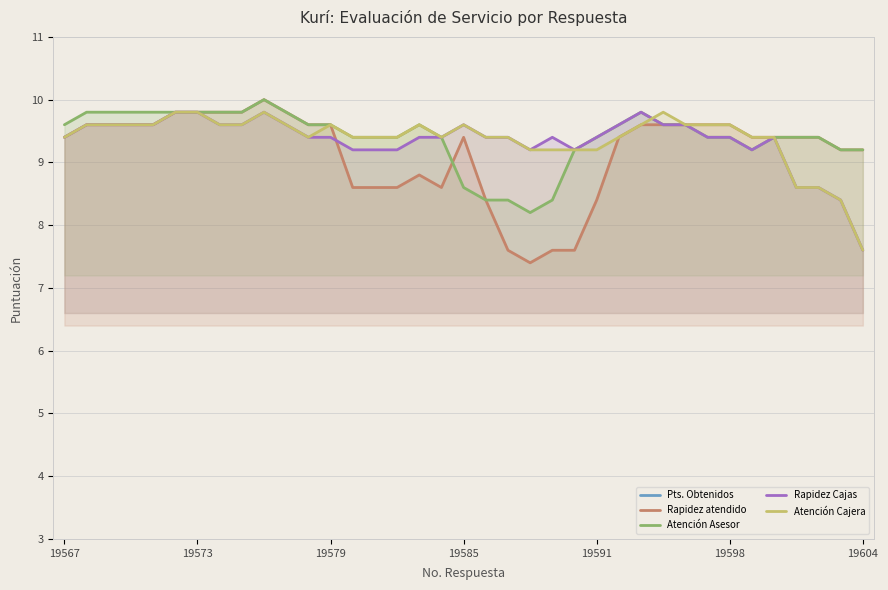

Is the value of Atención Cajera at 15 greater than the value of Rapidez atendido at 22?

Yes